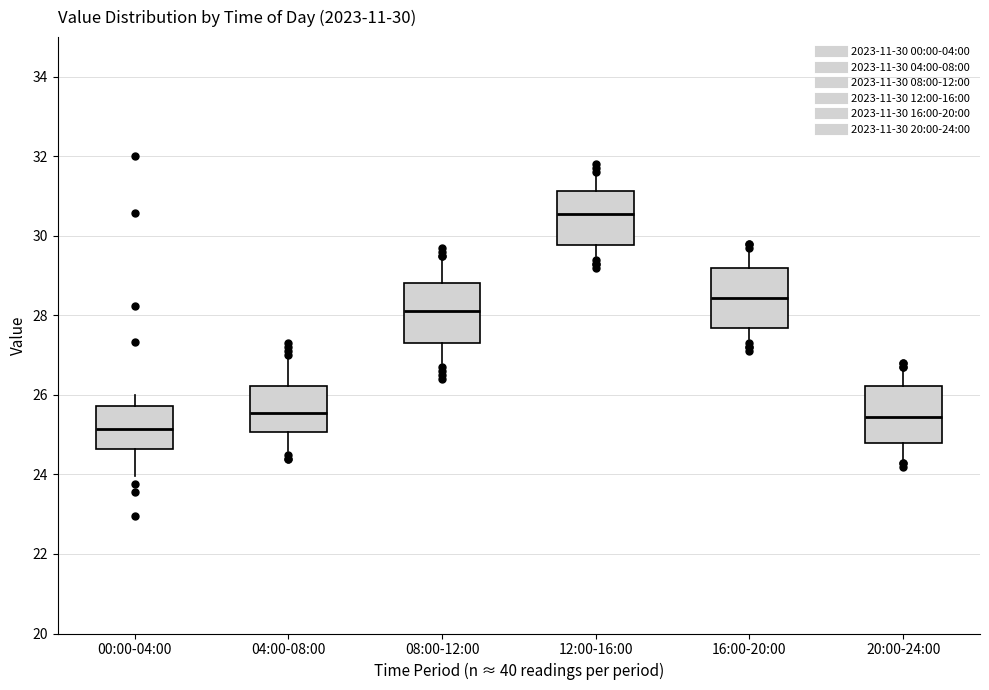

Which box's median line is the highest?

12:00-16:00